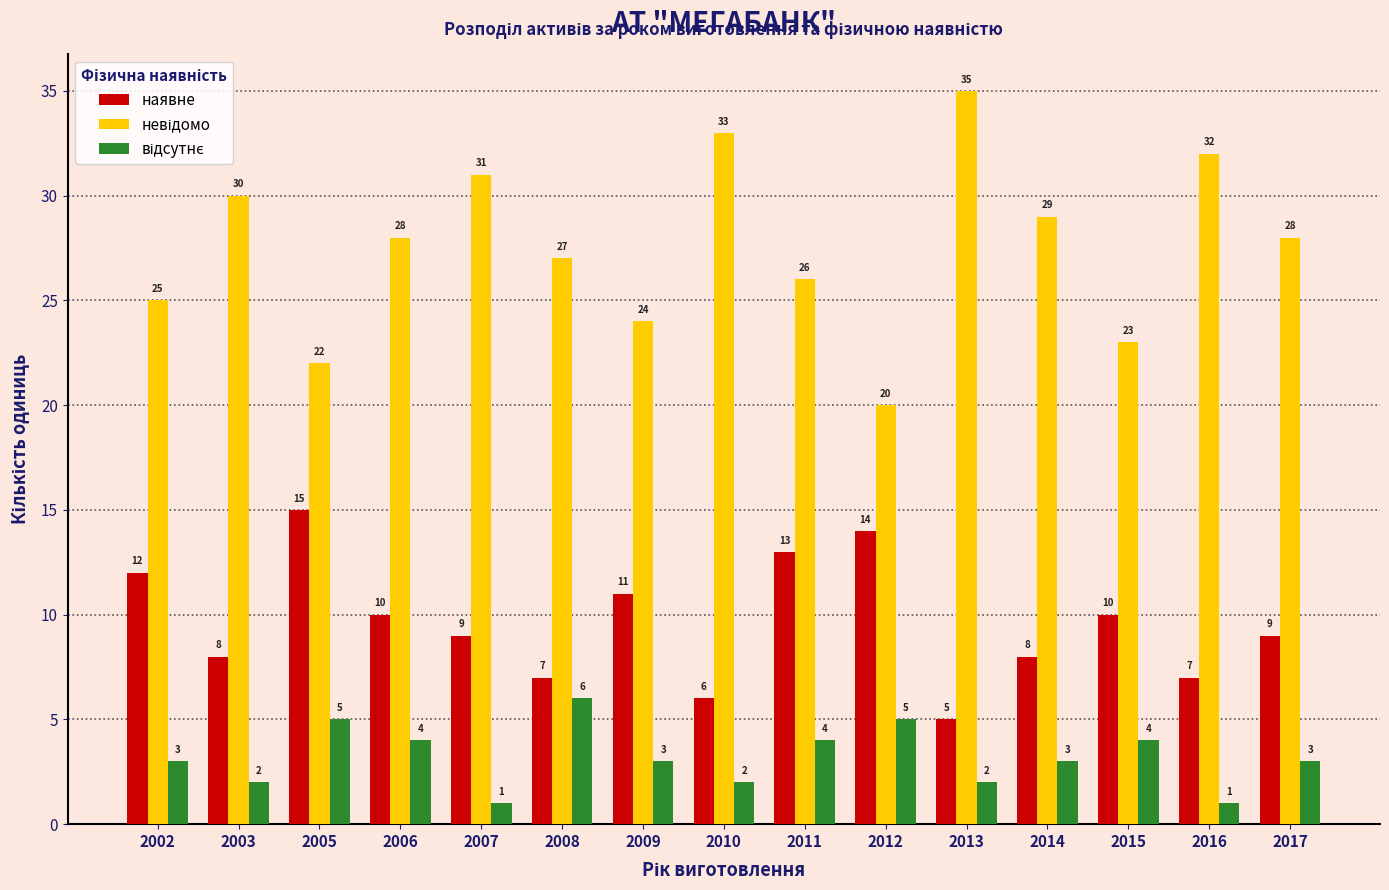

What is the lowest value of the наявне series?

5